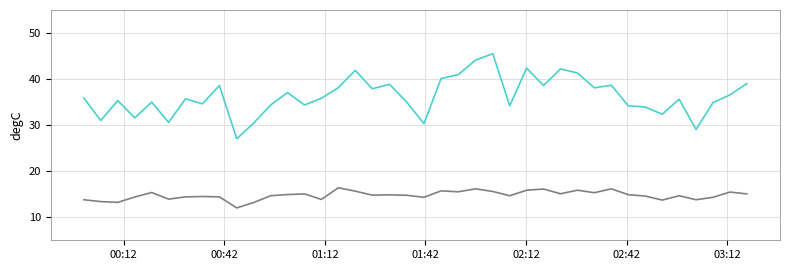

Is this an area chart (filled region under the line)?

No